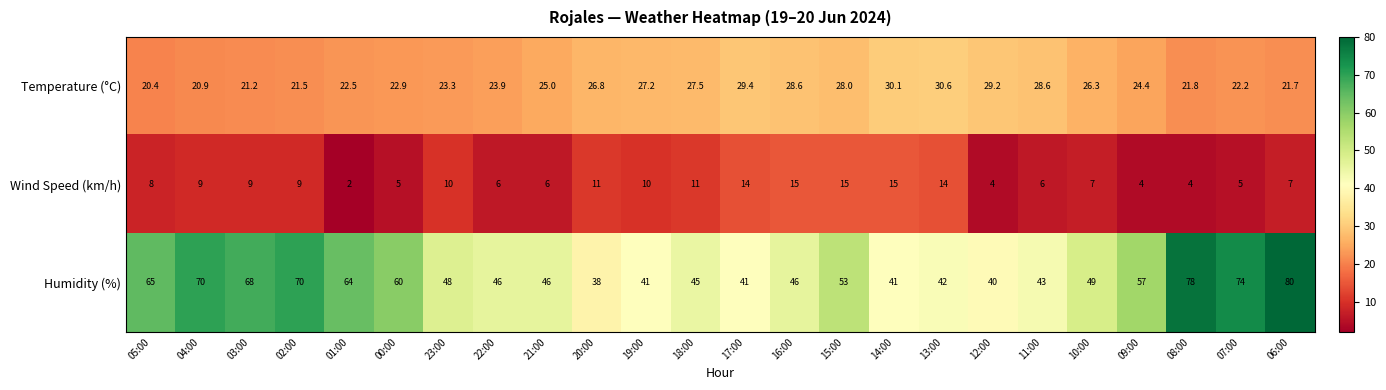

Which category has the lowest value across all series?

01:00